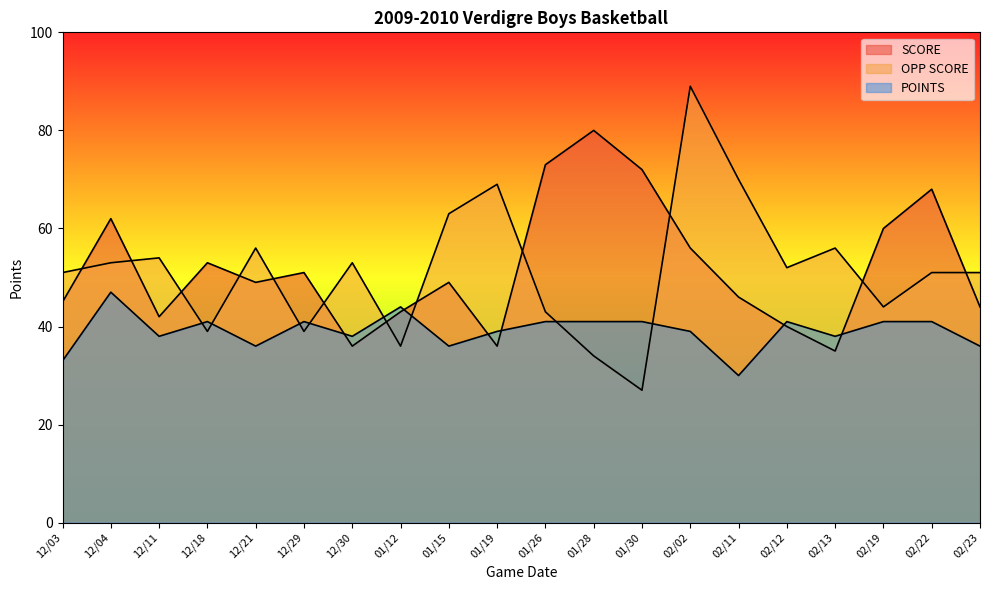

True or false: OPP SCORE has a value of 79 at 12/04.

False